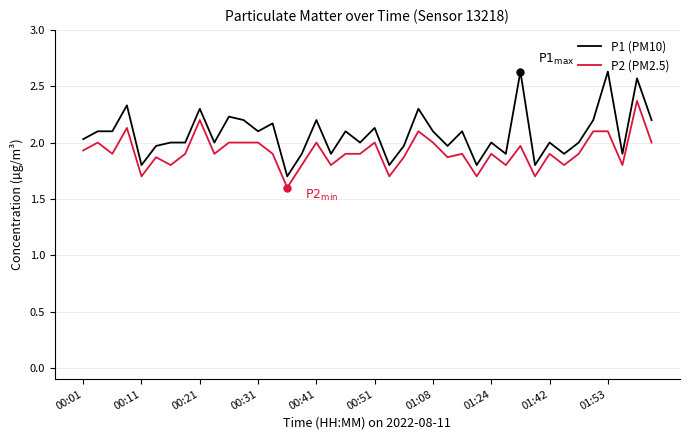

What are all the series names shown in the legend?

P1 (PM10), P2 (PM2.5)